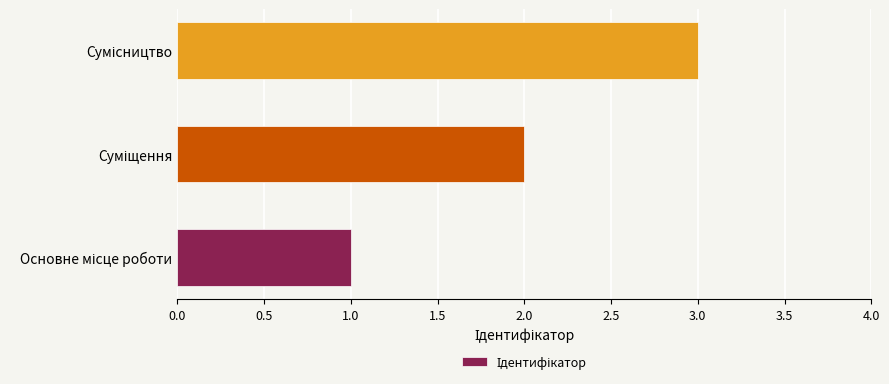

How many categories are shown in the chart?

3